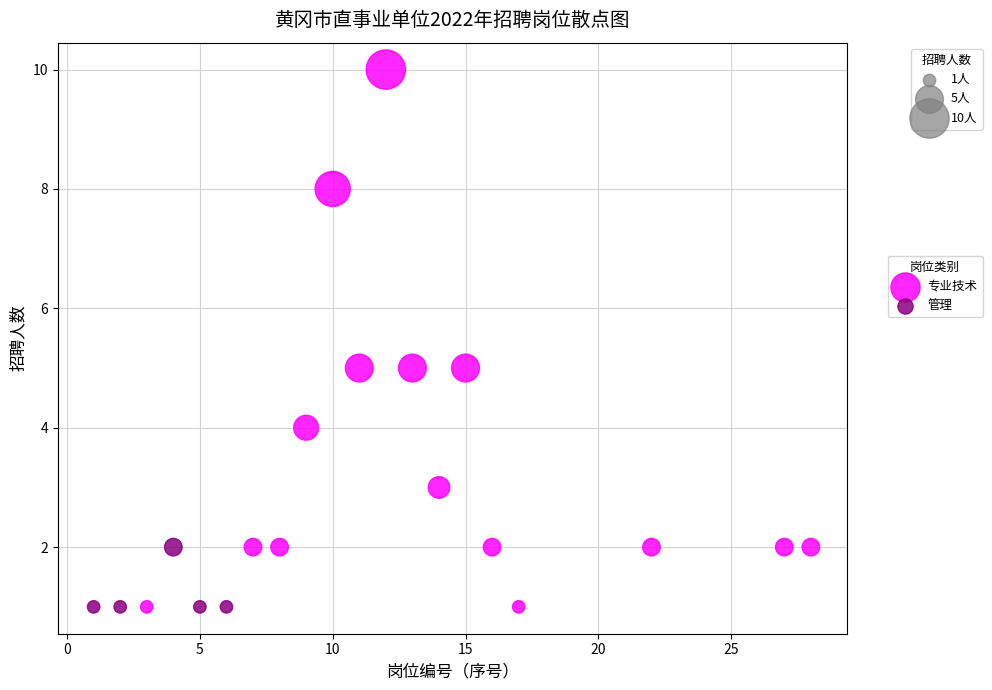

What are all the series names shown in the legend?

专业技术, 管理